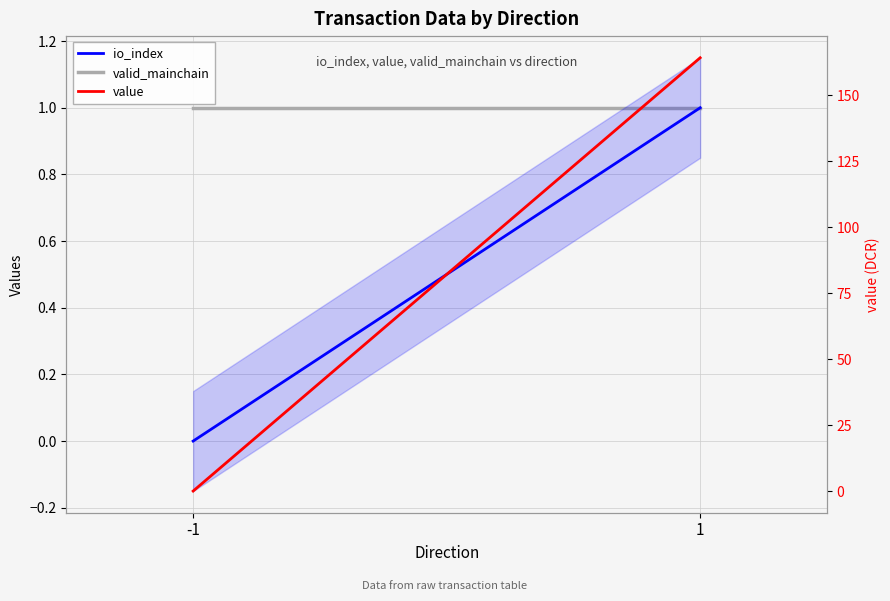

At -1, list the series in order from smallest to largest.

io_index, value, valid_mainchain